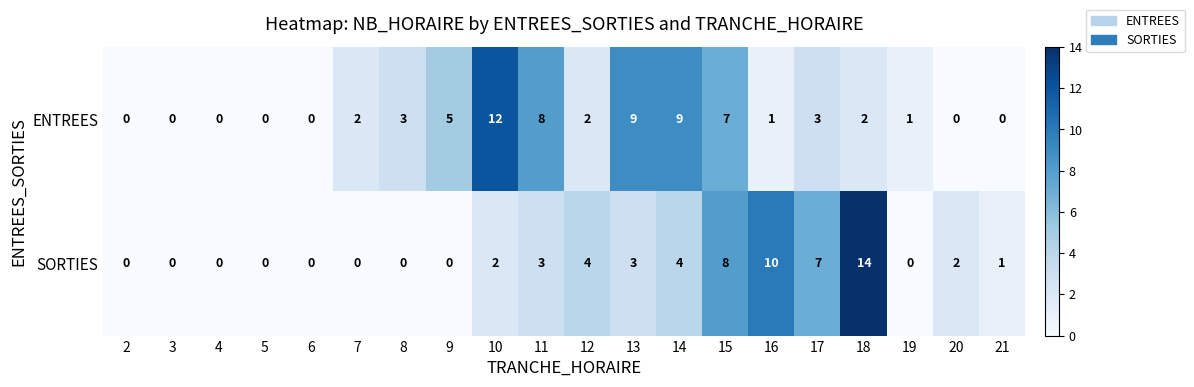

What is the average value of the SORTIES series?

3